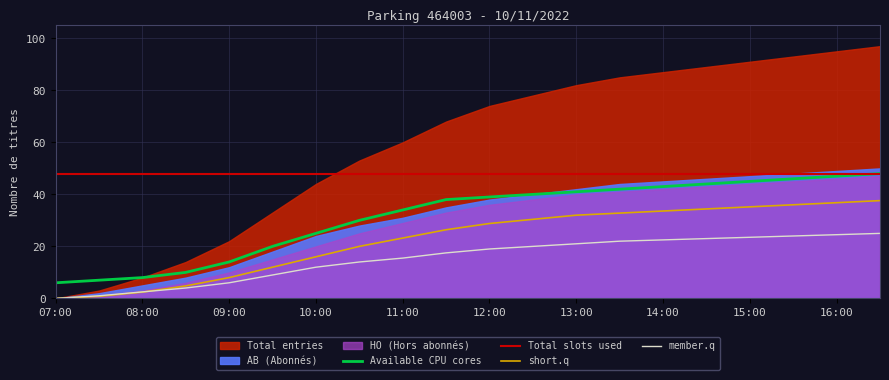

At how many categories does at least one series exceed 10?

20